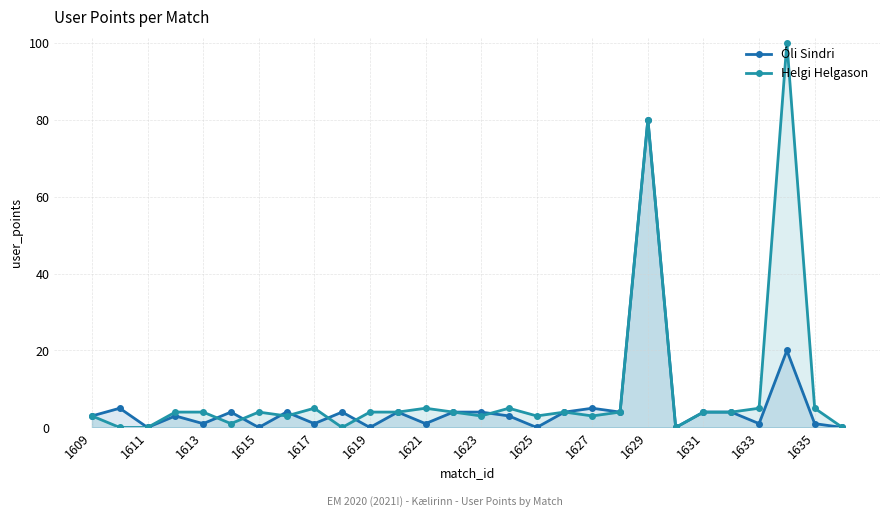

Which series has the largest range (max minus min)?

Helgi Helgason